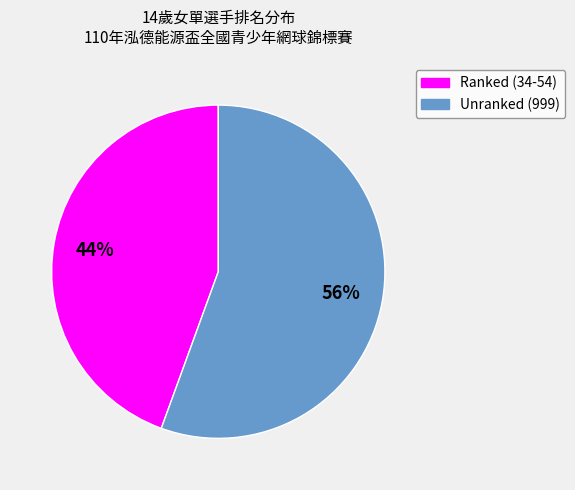

Is there a majority slice in this chart?

Yes